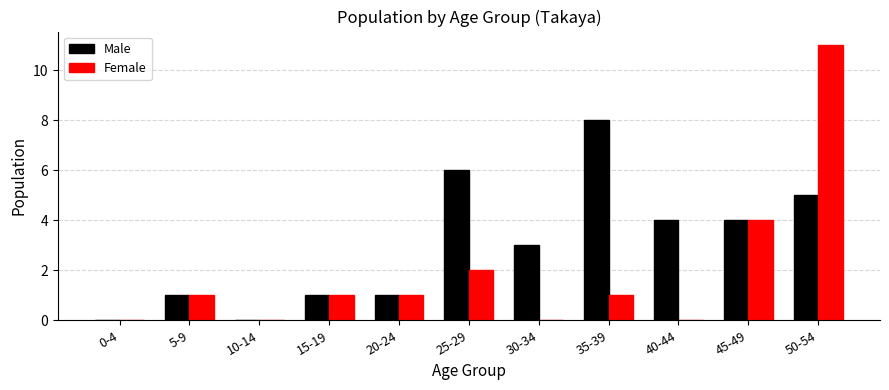

What is the total value across all series at 45-49?

8